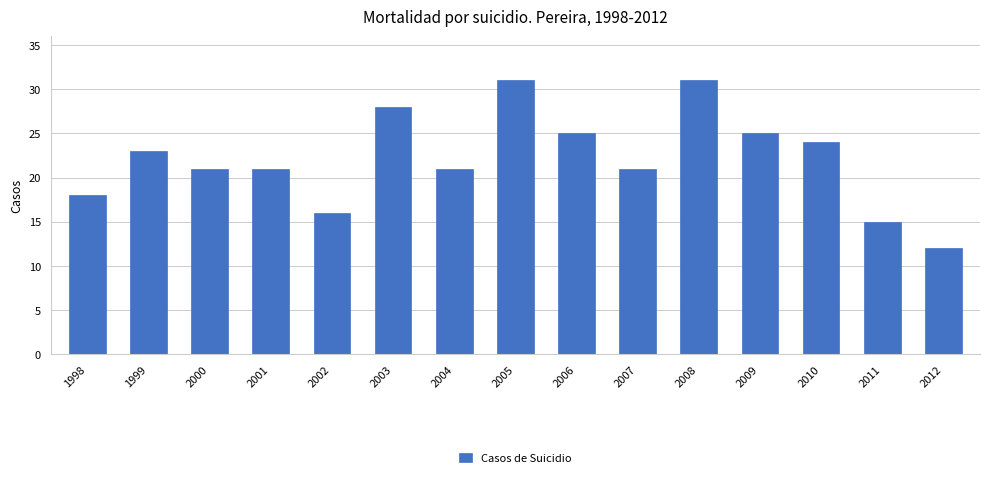

The value at 2007 is 8. True or false?

False